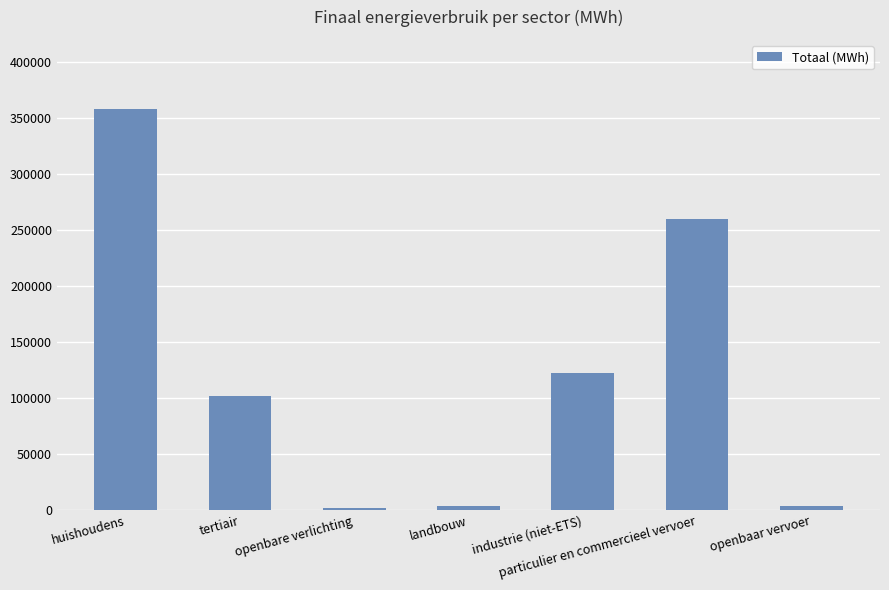

What is the value of the 2nd bar from the left?

102180.8